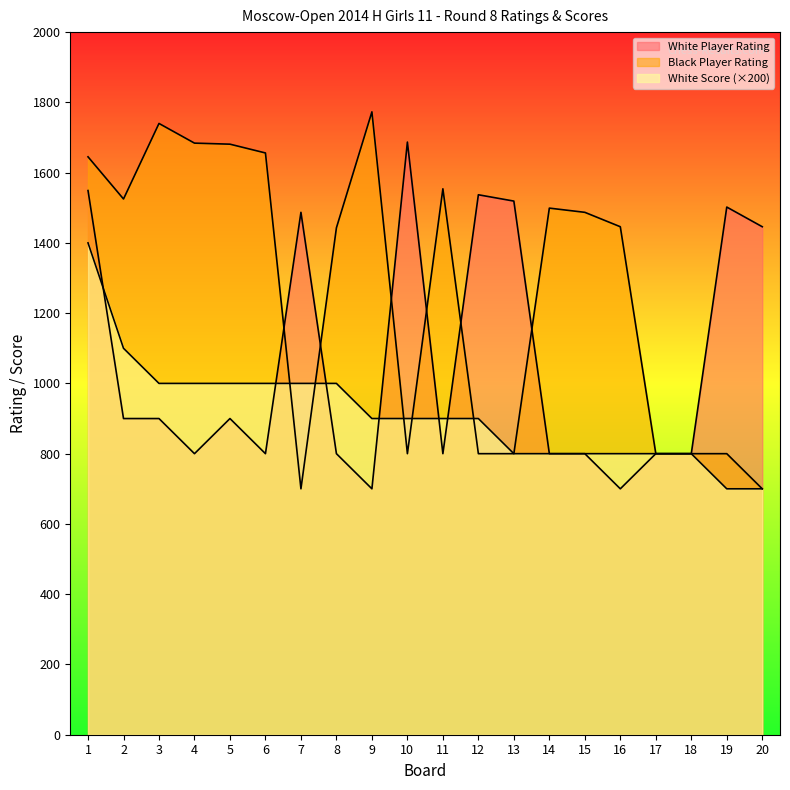

Rank the series by their average value, from highest to lowest.

Black Player Rating, White Player Rating, White Score